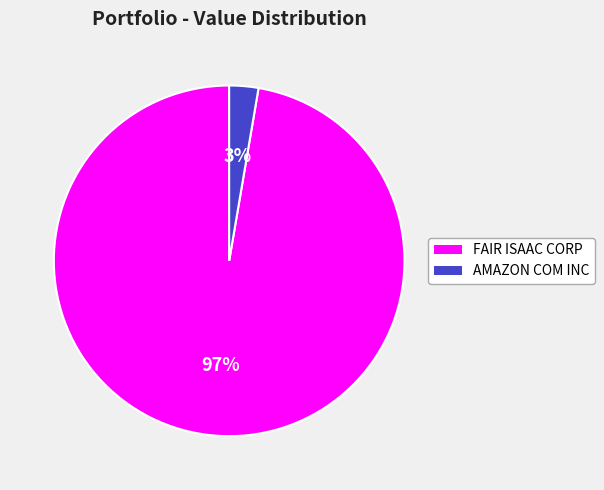

True or false: AMAZON COM INC accounts for 16% of the total.

False